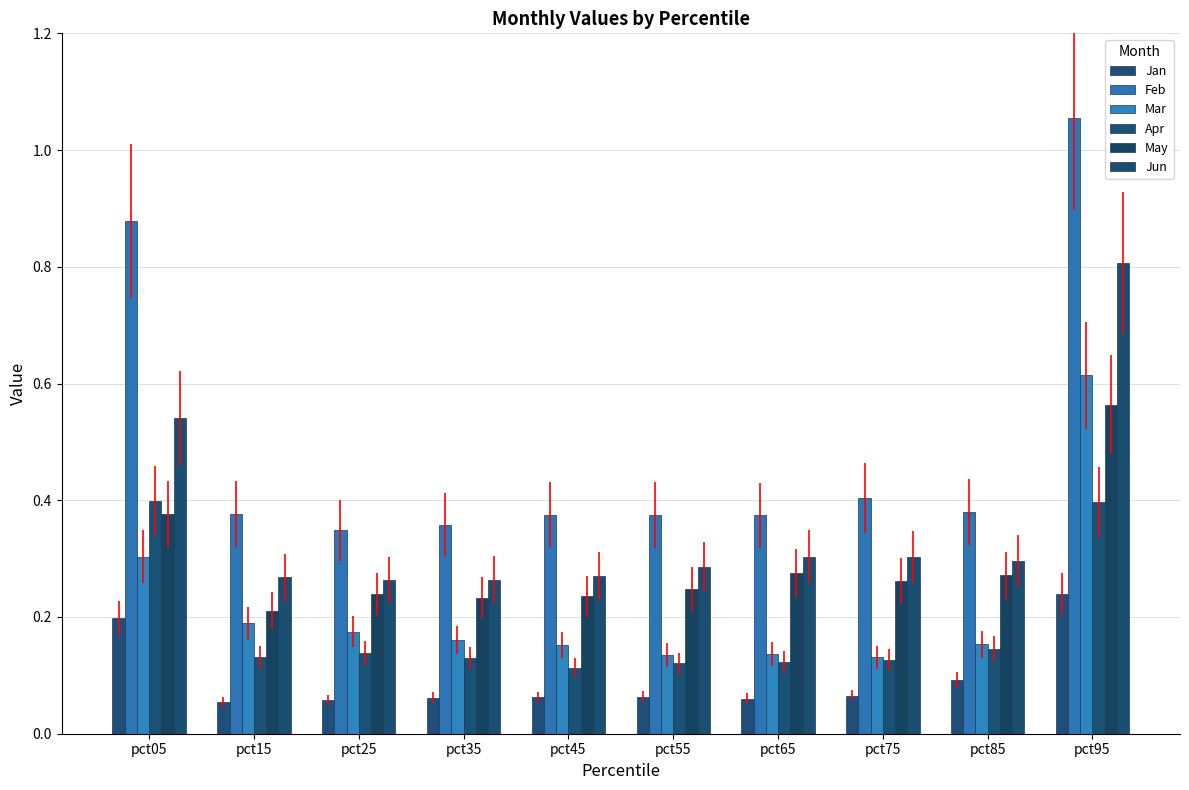

What is the difference between the highest and lowest values at pct35?

0.3